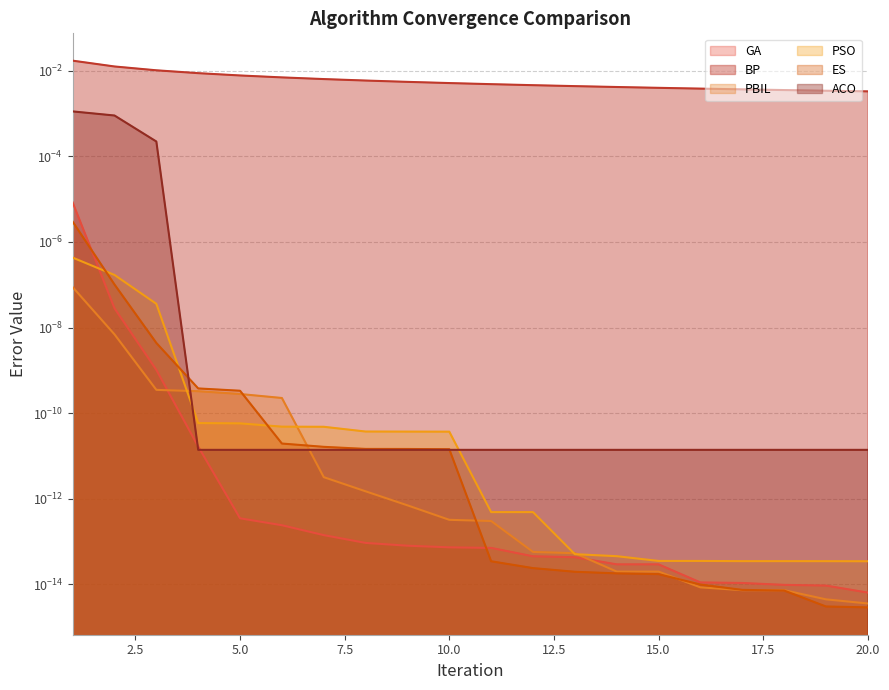

How many BP values are between 0 and 1?

20